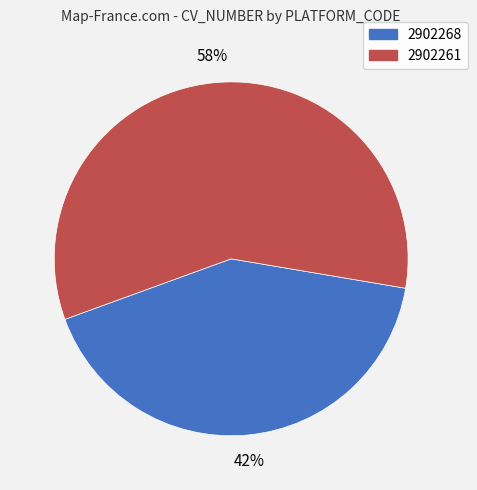

How many slices are in this pie chart?

2